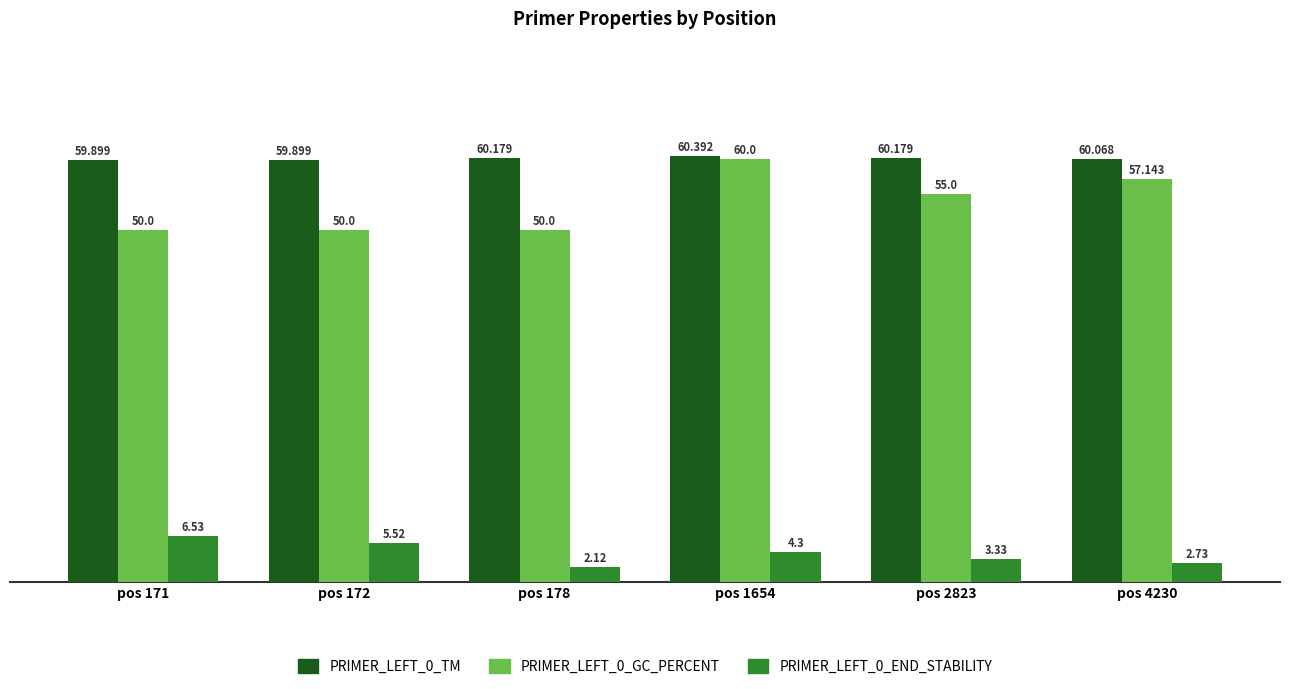

How many data points in PRIMER_LEFT_0_TM are above 60?

4